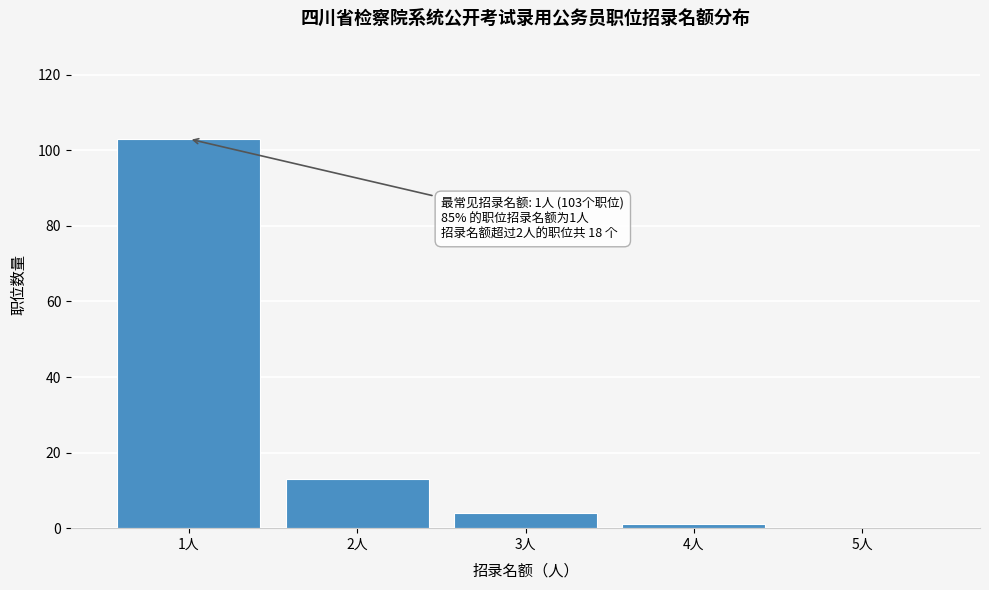

Reading left to right, transcribe all the data shown in this chart.

1人=103	2人=13	3人=4	4人=1	5人=0